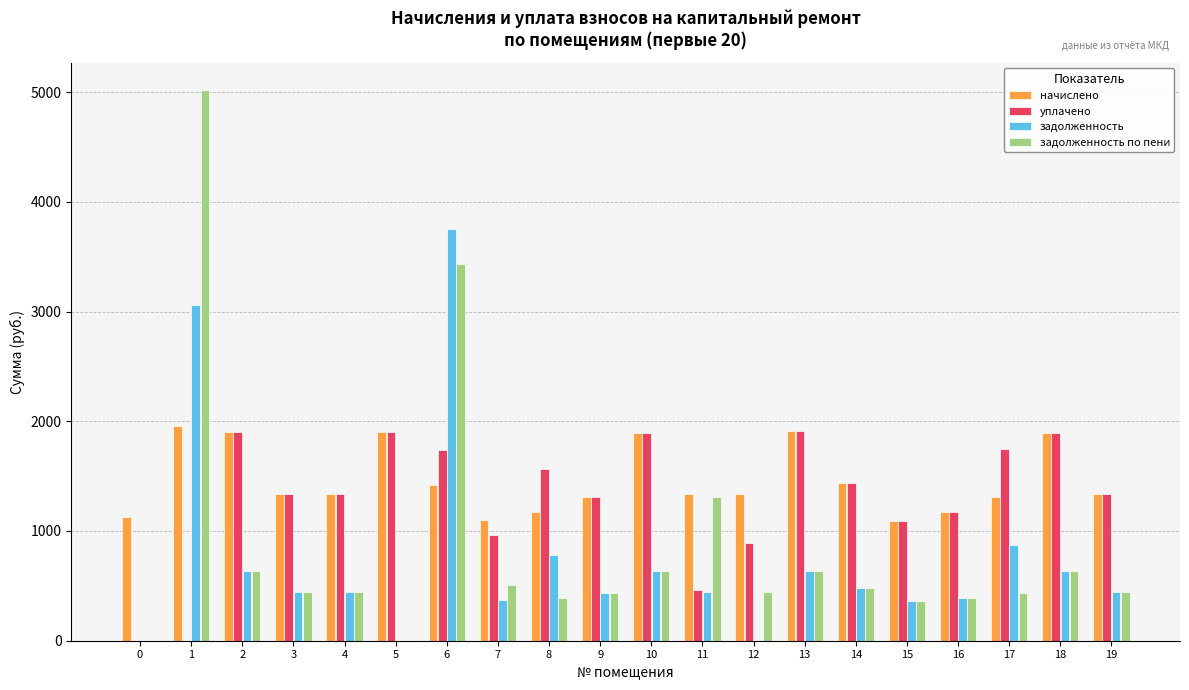

What is the sum of all задолженность по пени values?

17089.5